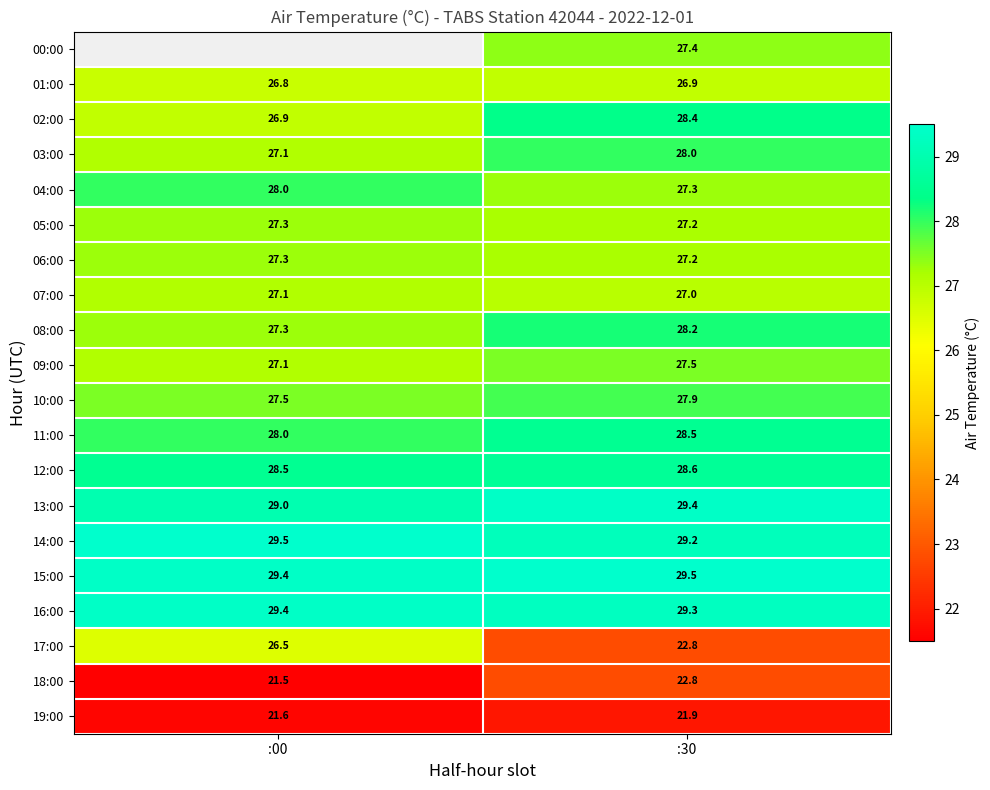

What is the approximate value of 04:00 at :30?

27.3